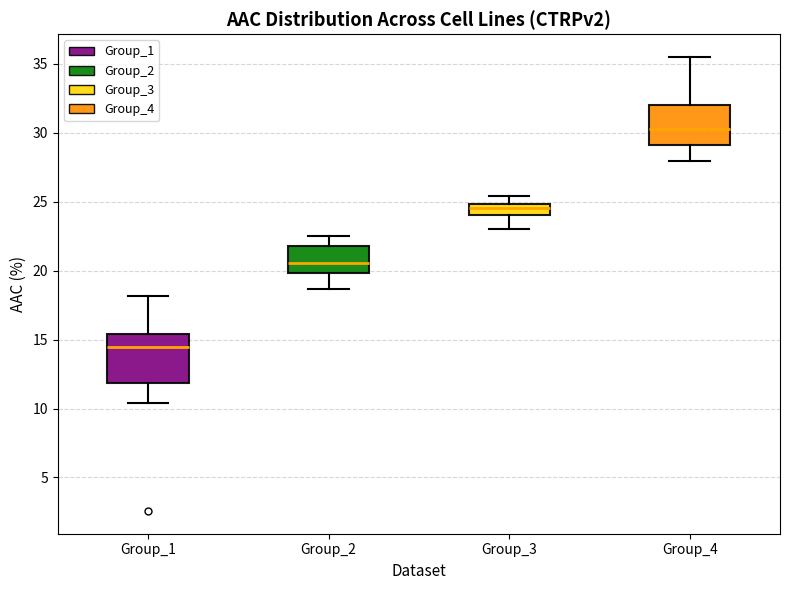

Where does the lower whisker of the box for Group_1 end on the y-axis? The values are not printed on the chart, so give them approximately, as read against the axis.

10.5